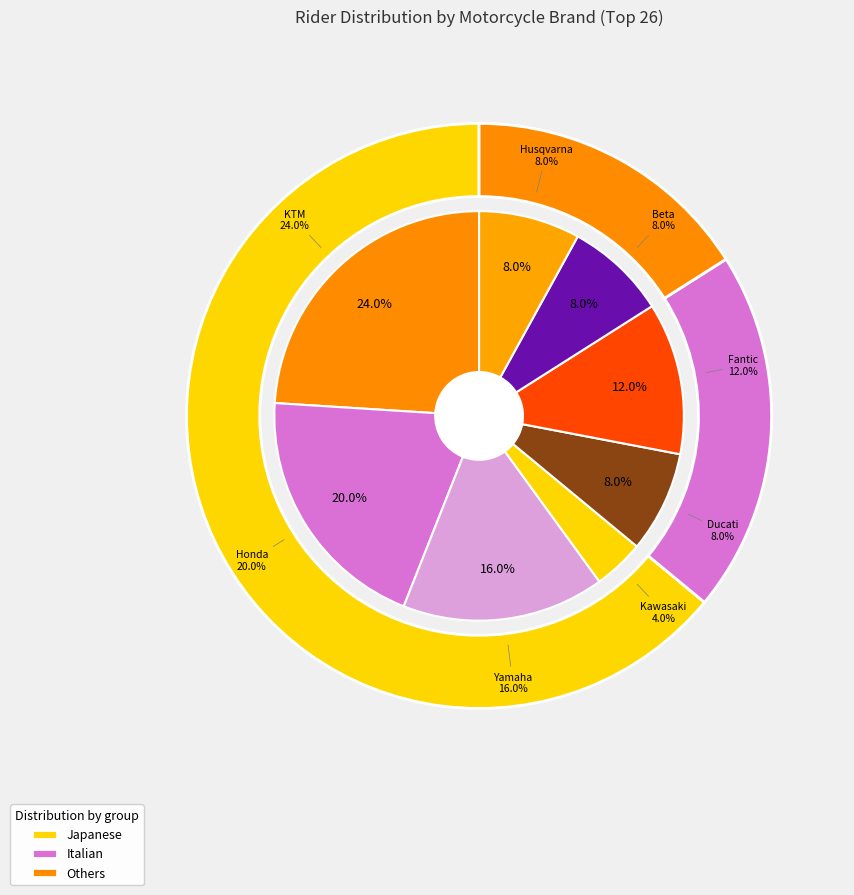

To the nearest percent, what is the average slice percentage?

12%